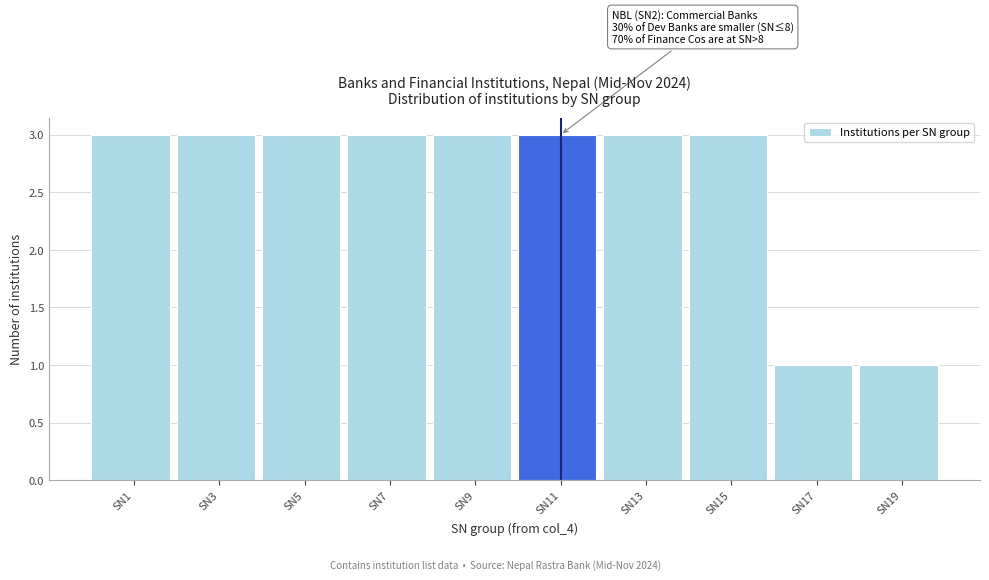

Reading left to right, what are all the values shown in this chart?

SN1=3	SN3=3	SN5=3	SN7=3	SN9=3	SN11=3	SN13=3	SN15=3	SN17=1	SN19=1